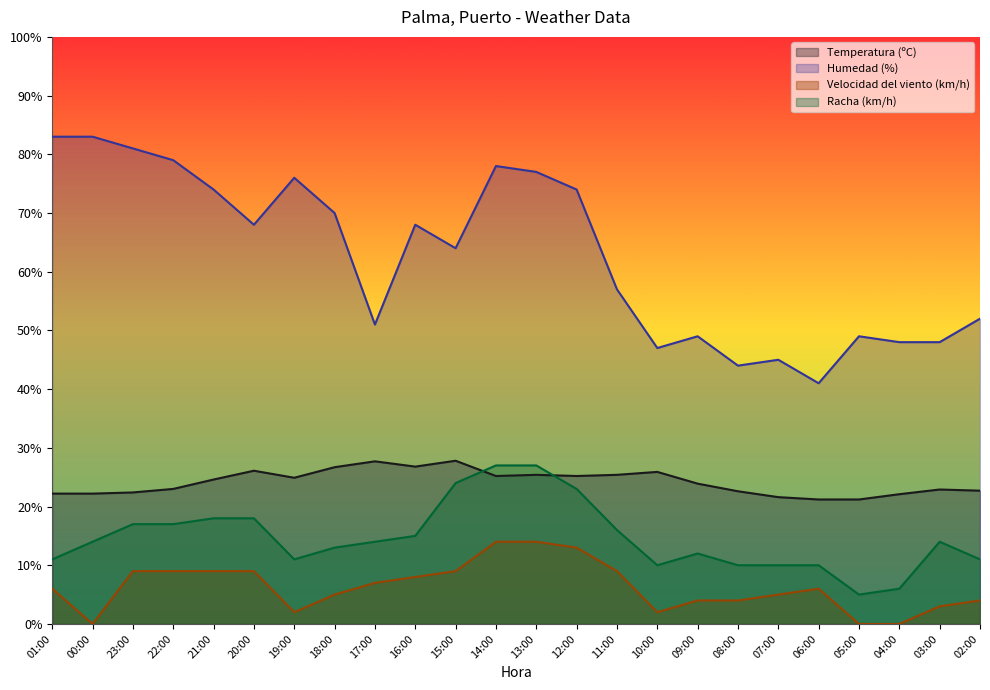

What position from the right is 23:00?

22